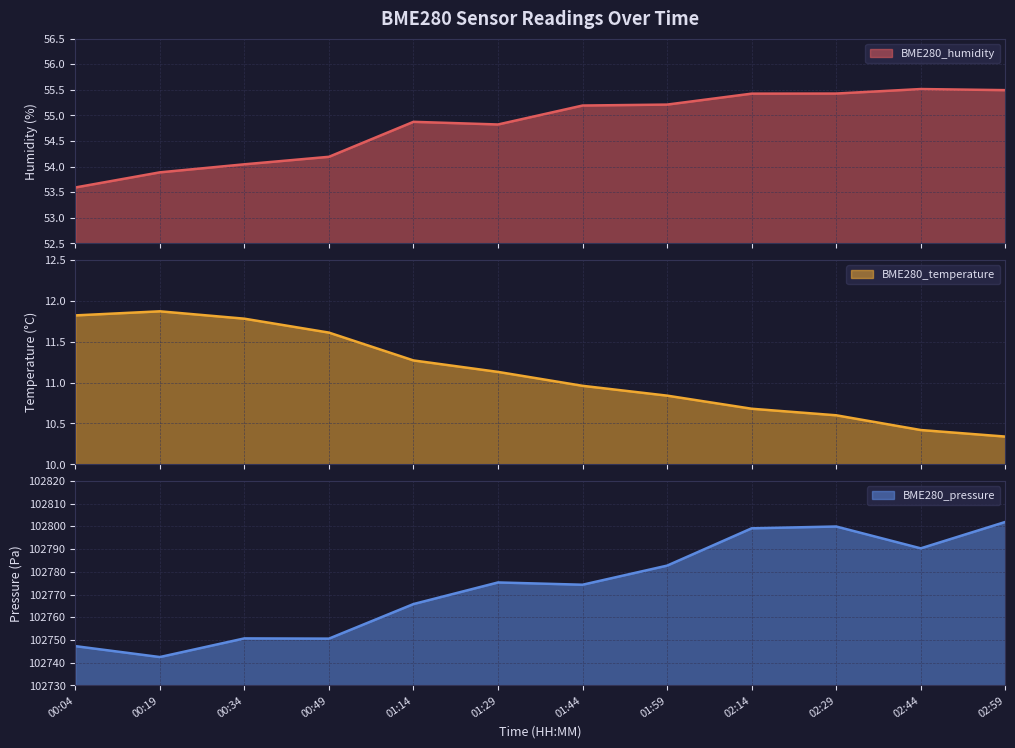

Between 00:19 and 02:59, which is larger?

02:59